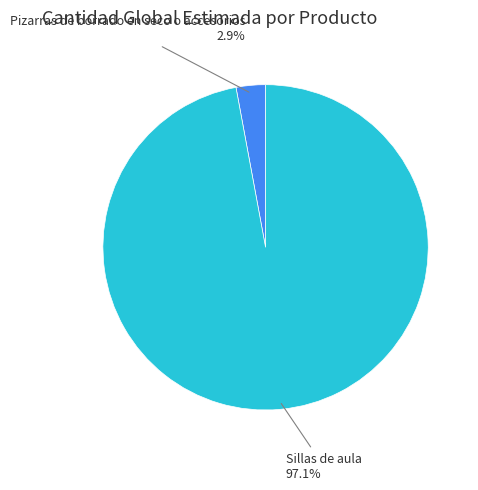

Count the number of slices in the pie.

2